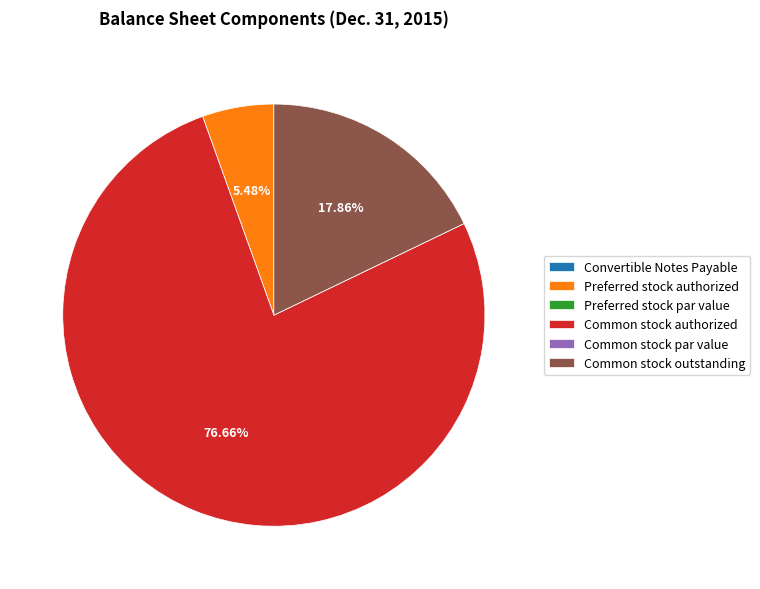

Which has a higher value, Common stock authorized or Preferred stock authorized?

Common stock authorized